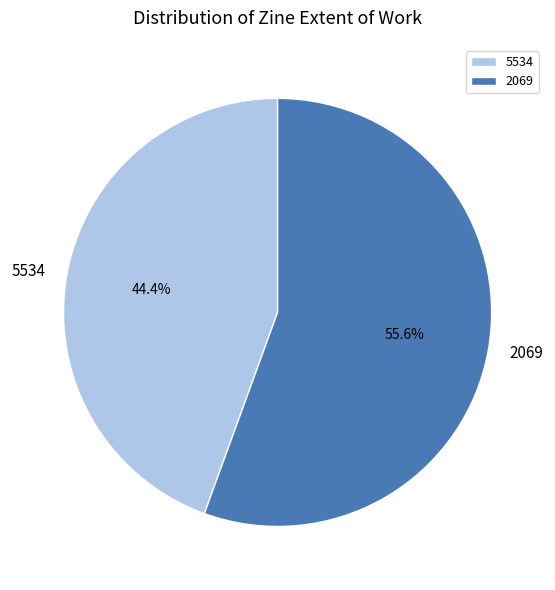

Which category accounts for the majority?

2069